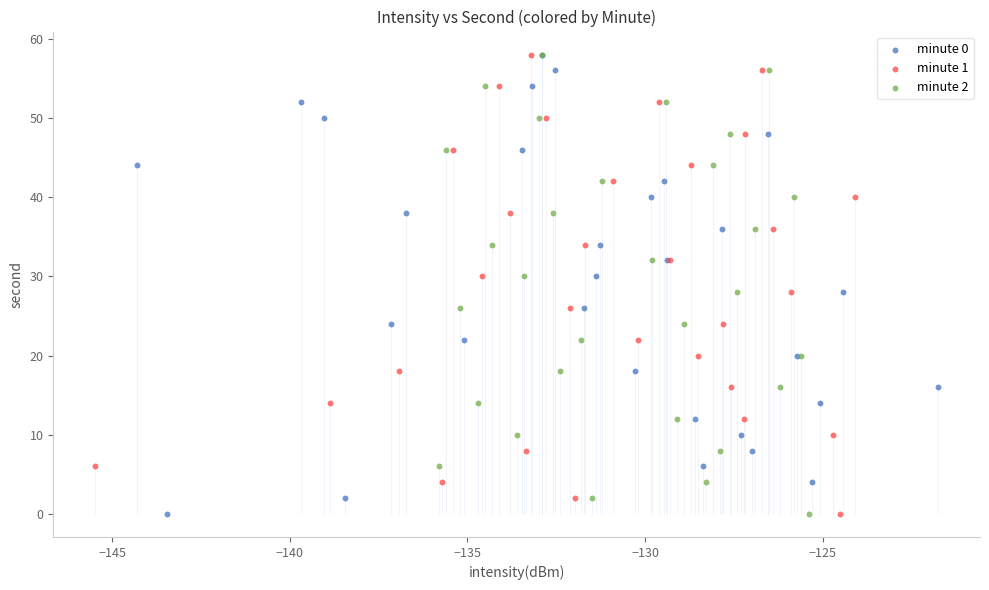

What are all the series names shown in the legend?

minute 0, minute 1, minute 2